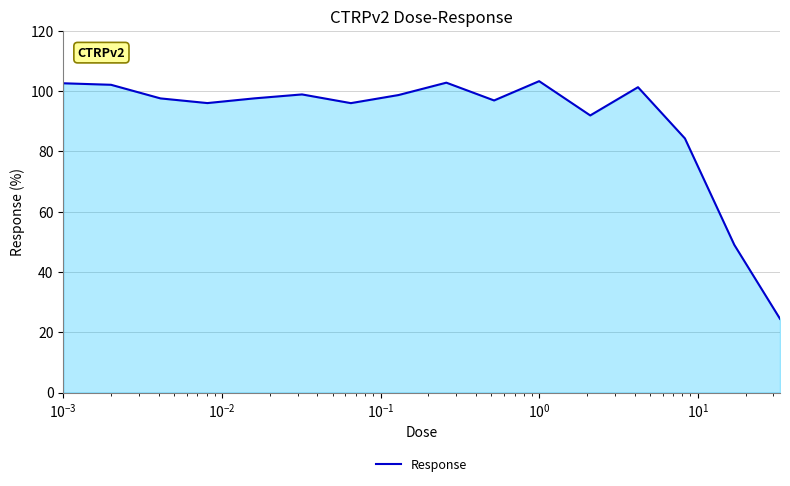

What is the maximum value shown in the chart?

103.3